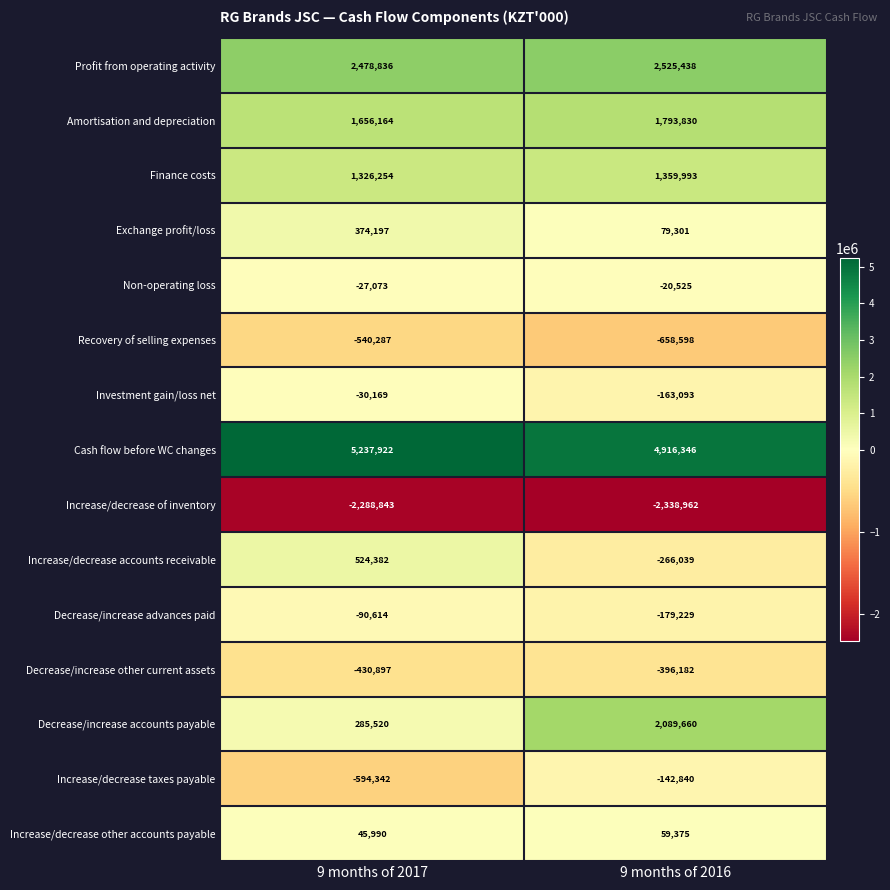

What is the sum of all Exchange profit/loss values?

453498